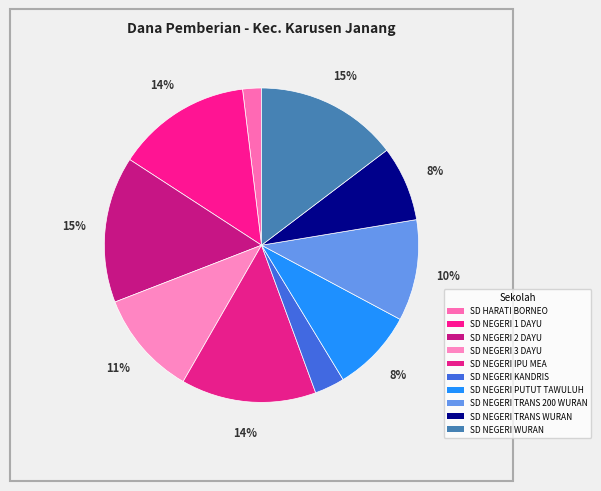

What portion of the pie excludes SD NEGERI WURAN?

85.3%